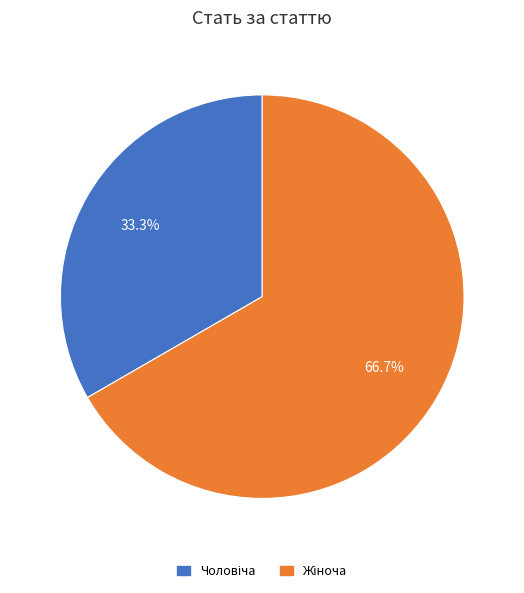

Does any single category account for the majority?

Yes